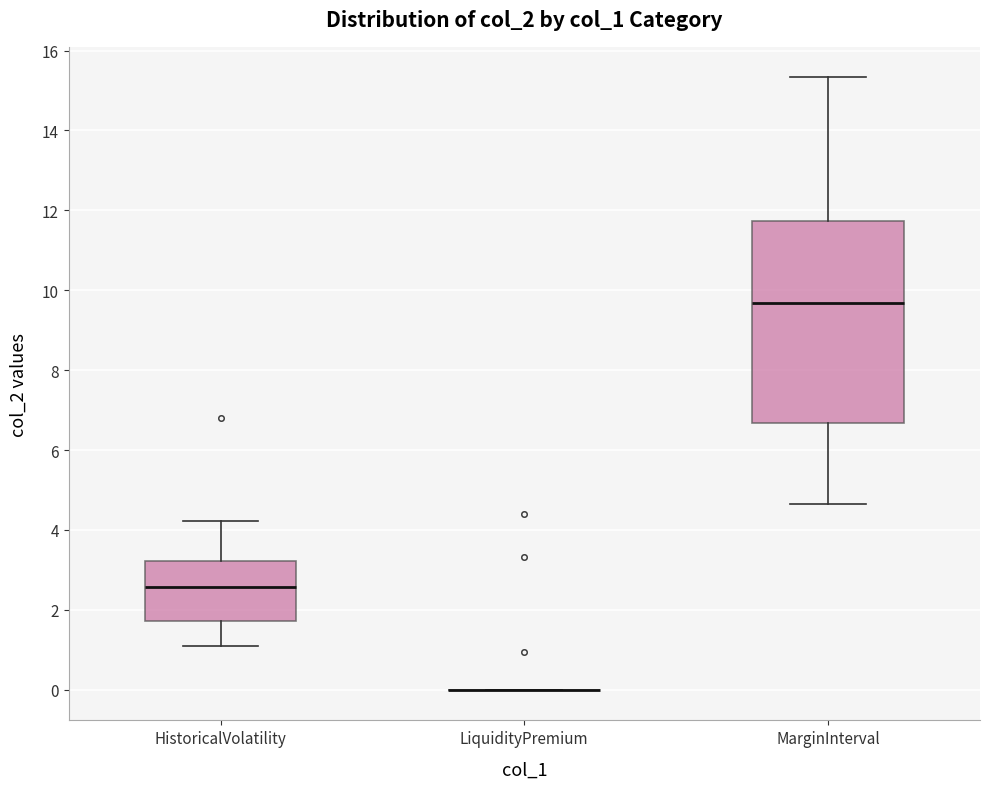

Comparing the boxes themselves (not the whiskers), which one is the tallest?

MarginInterval